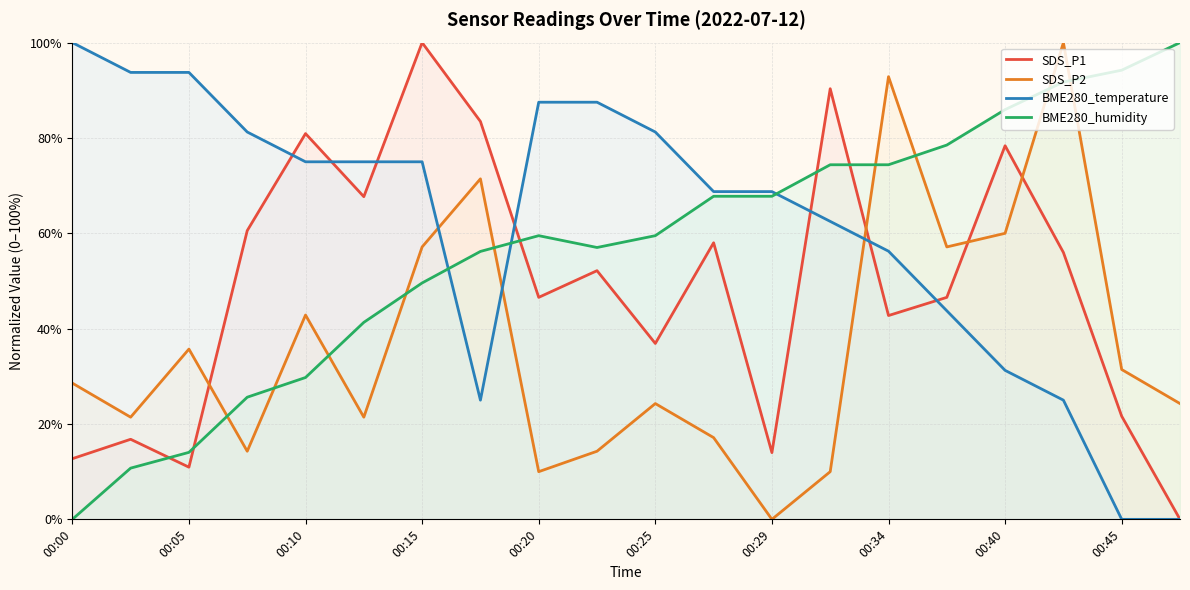

How many data points in SDS_P1 are less than 52?

10